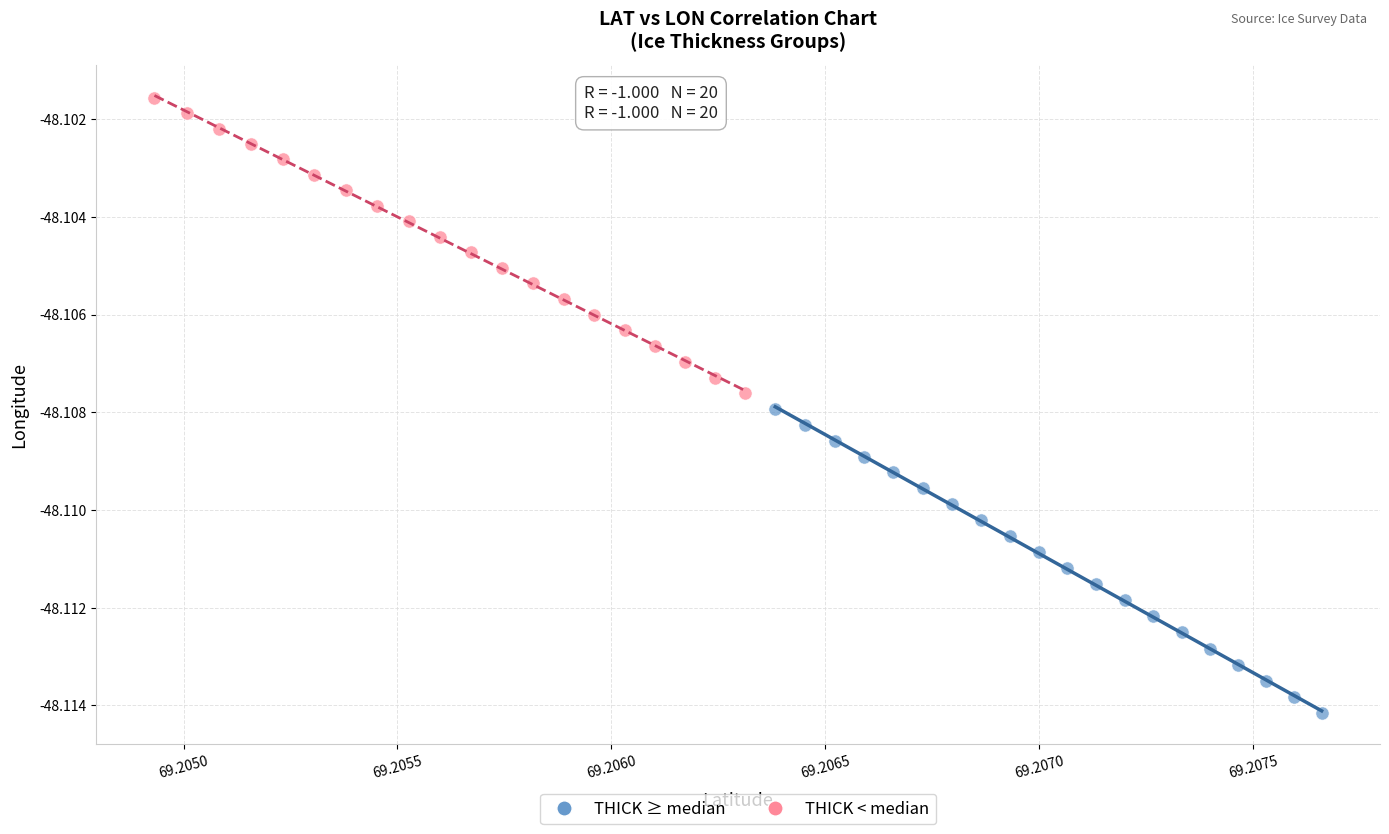

Which series contains the lowest Y value?

THICK ≥ median